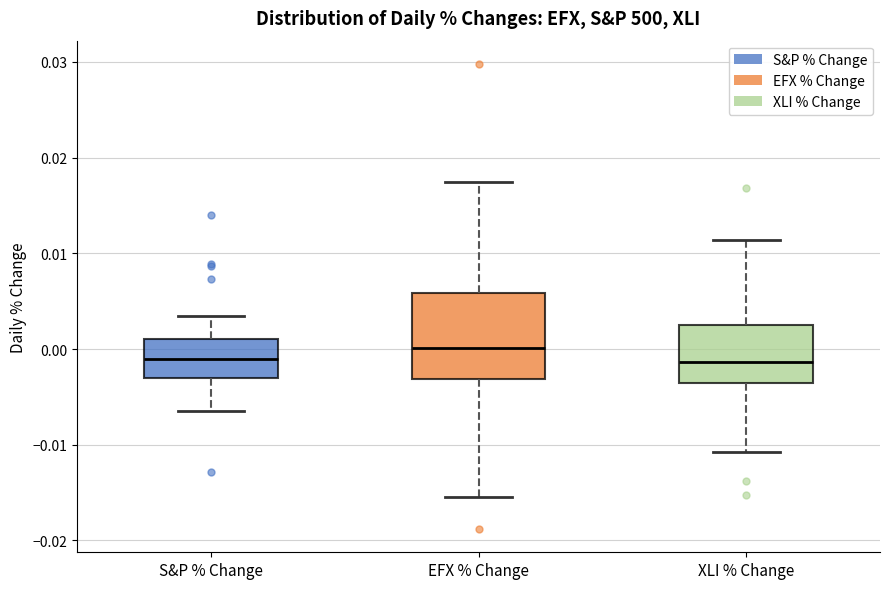

Which box is the tallest, from its lower edge to its upper edge?

EFX % Change